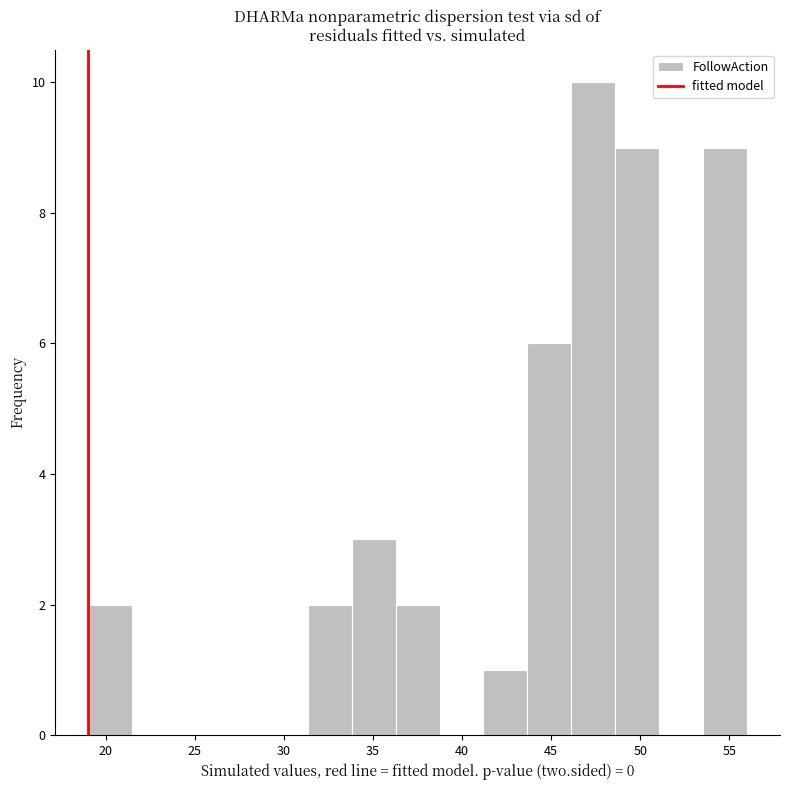

What is the height of the bar covering 36.5 to 38.5 on the x-axis? Neither the bar edges nor the heights are printed on the chart, so give them approximately, as read against the axes.

2